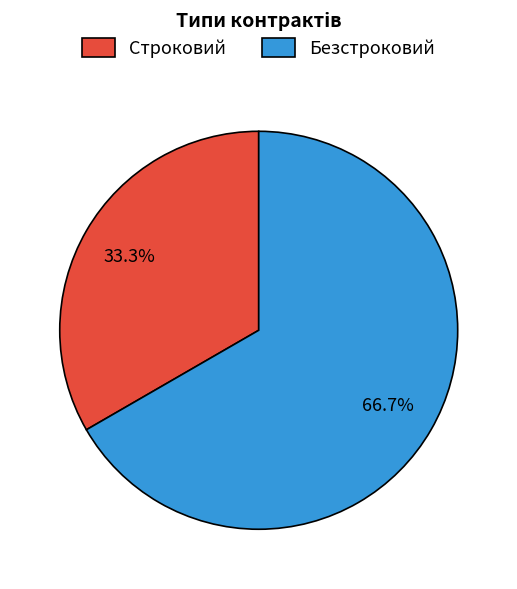

Does Безстроковий represent more than half of the total?

Yes